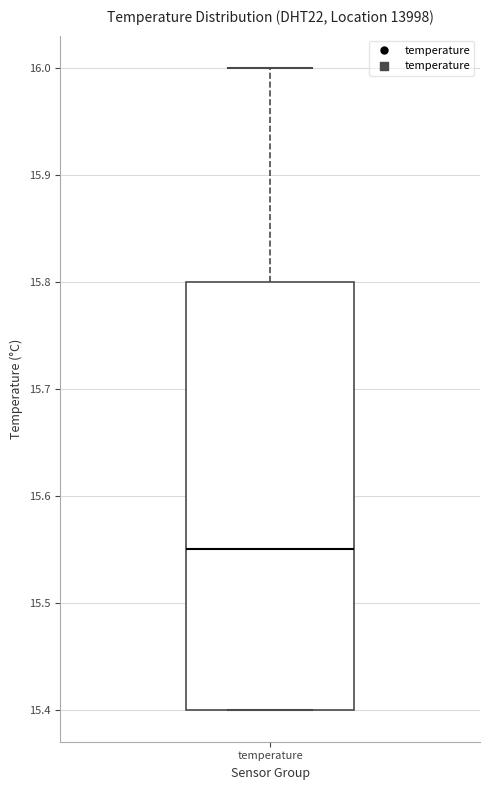

Transcribe this box plot: give where the median line is, the range the box spans, and where the two whiskers end, as read against the y-axis. The values are not printed on the chart, so give them approximately, as read against the axis.

median 15.55, box 15.40 to 15.80, whiskers 15.40 to 16.00